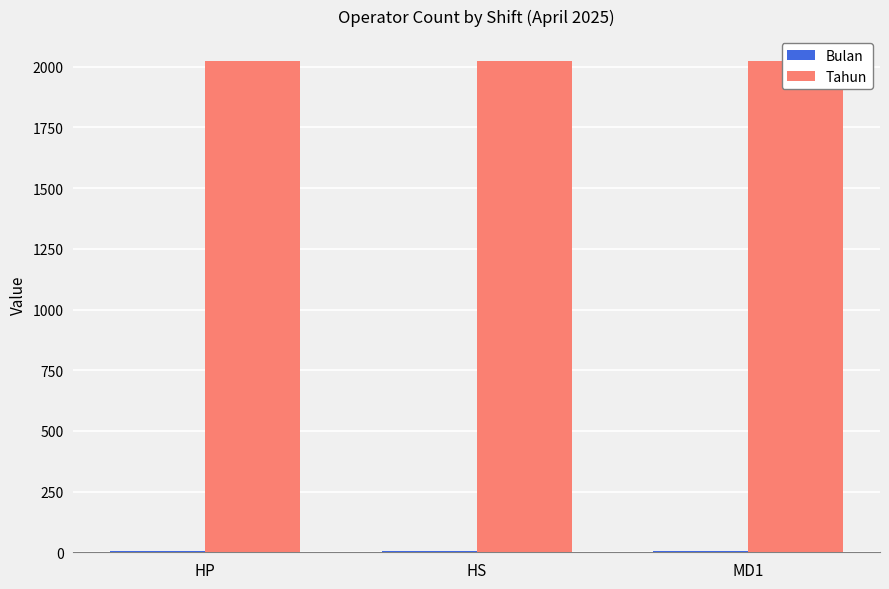

What is the spread (max minus min) of values at HS?

2021